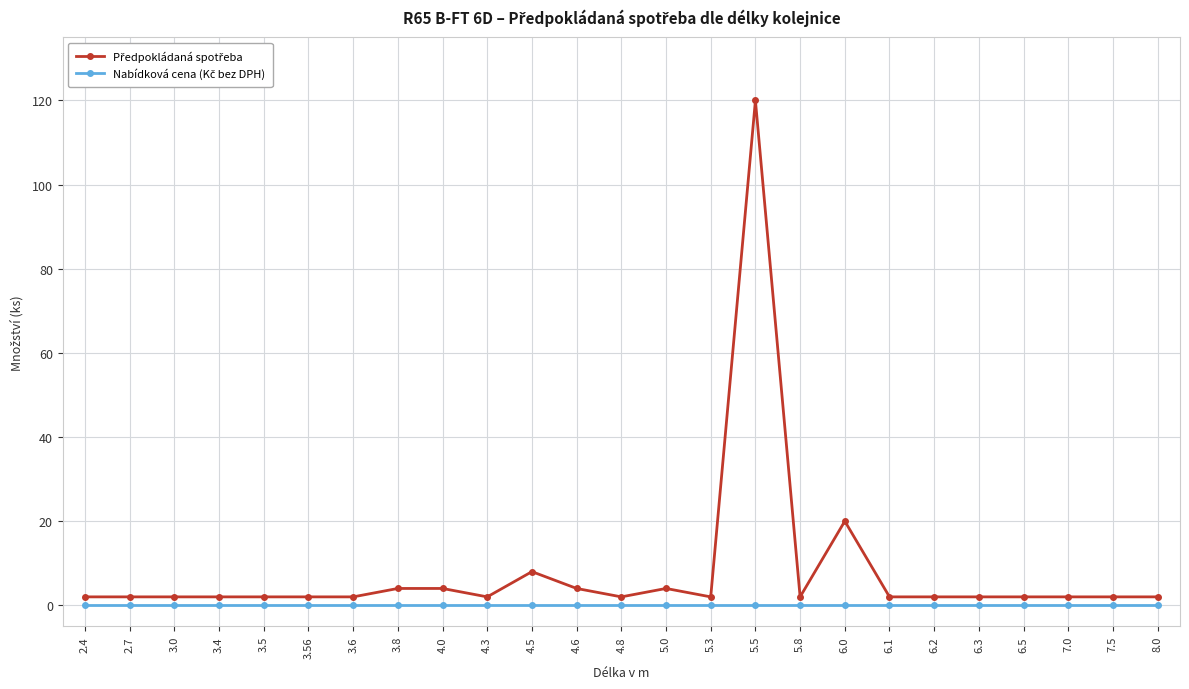

What is the greatest value displayed?

120